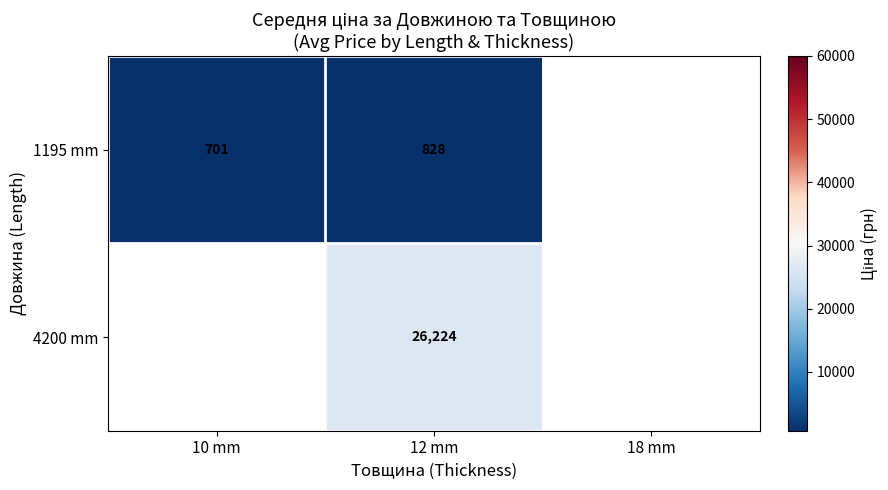

Is it true that 1195 mm equals 827.6 at 12 mm?

True